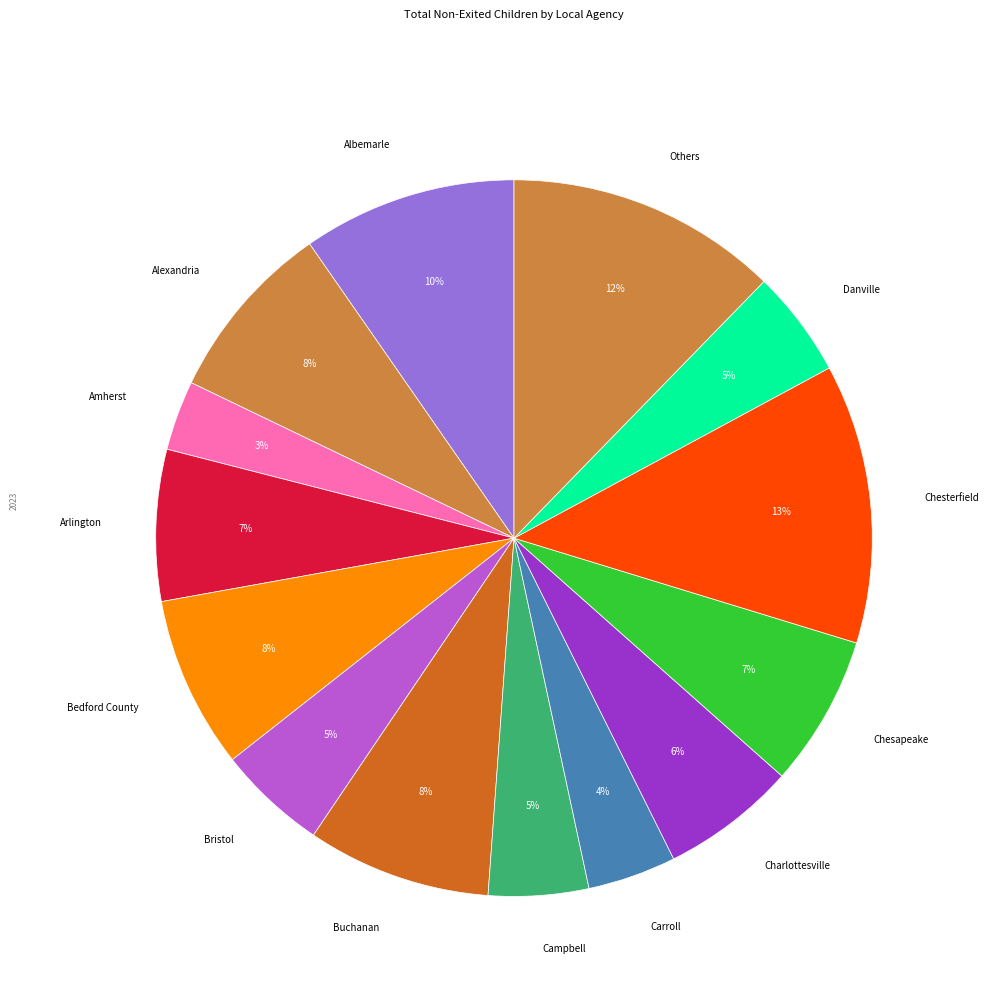

Is it true that Albemarle is 19% of the pie?

False